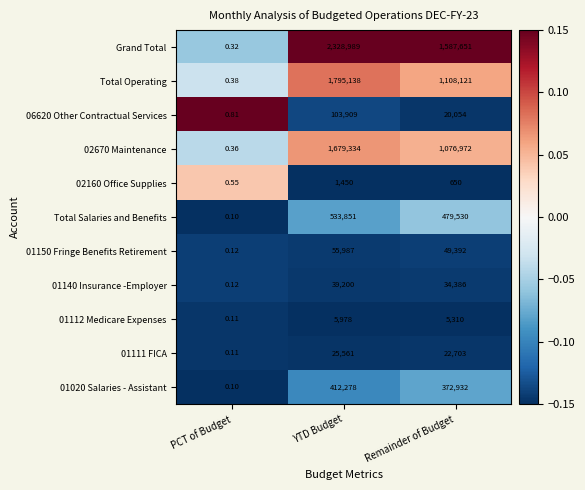

At which label does 01140 Insurance -Employer reach its minimum?

PCT of Budget